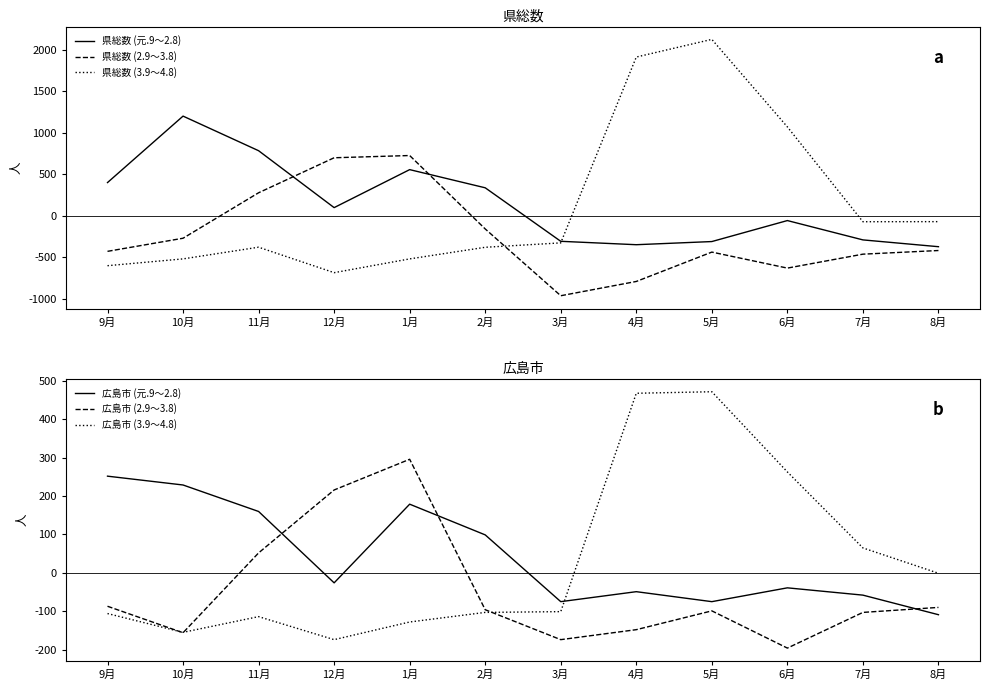

At which category is the sum across all series the highest?

5月